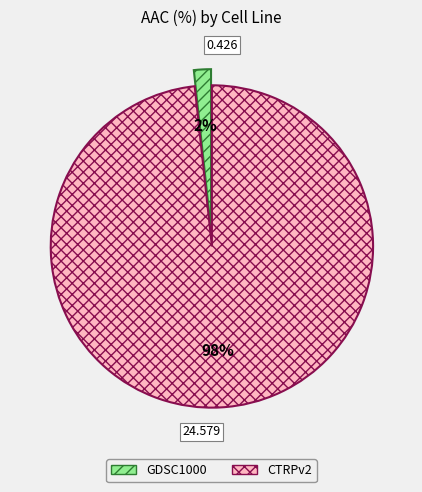

Count the number of slices in the pie.

2